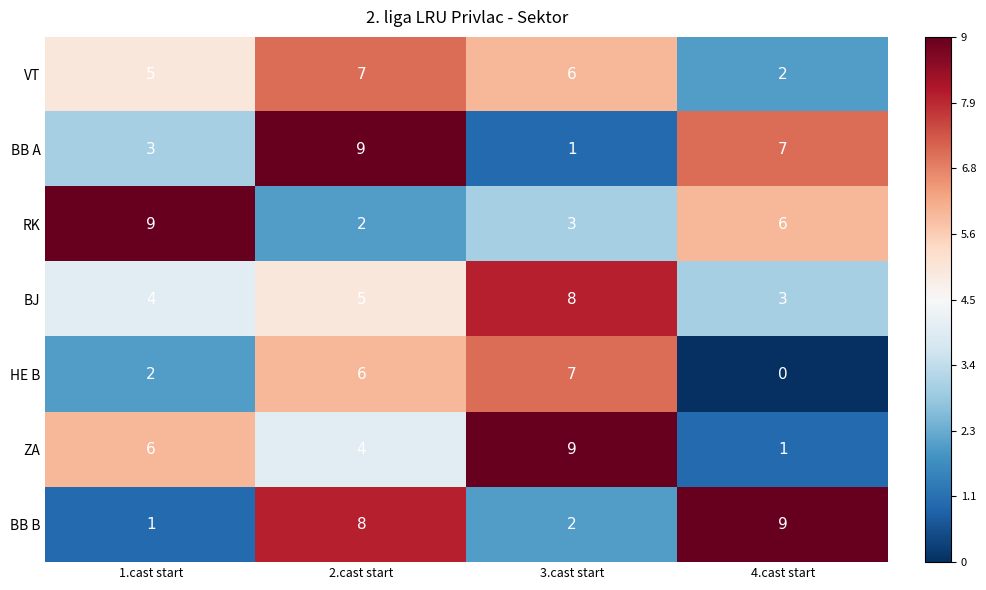

Reading left to right, list all the values displayed in this chart.

VT: 5	7	6	2
BB A: 3	9	1	7
RK: 9	2	3	6
BJ: 4	5	8	3
HE B: 2	6	7	0
ZA: 6	4	9	1
BB B: 1	8	2	9